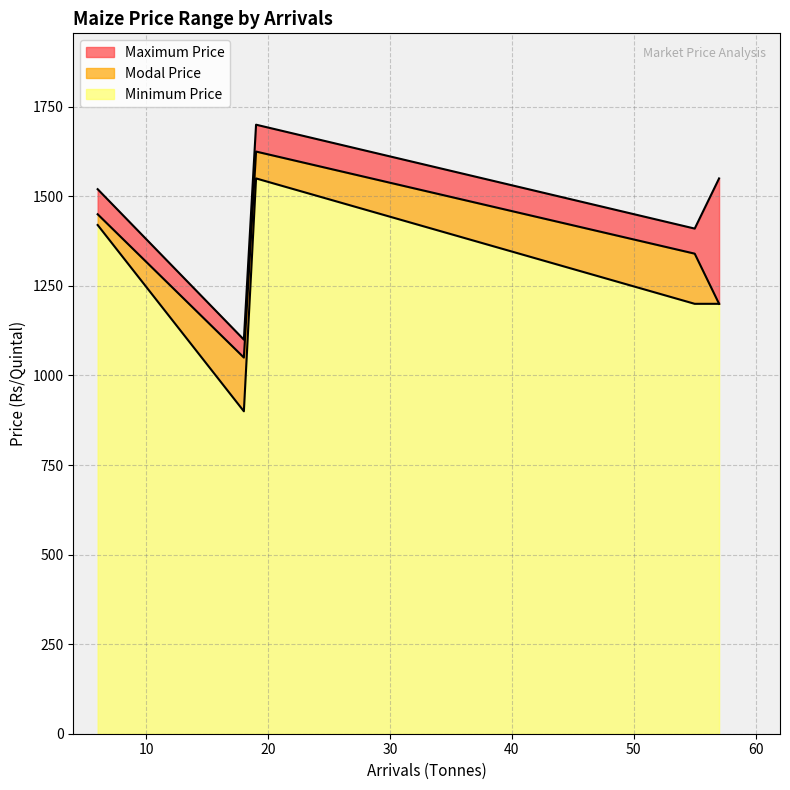

What is the minimum value shown in the chart?

900